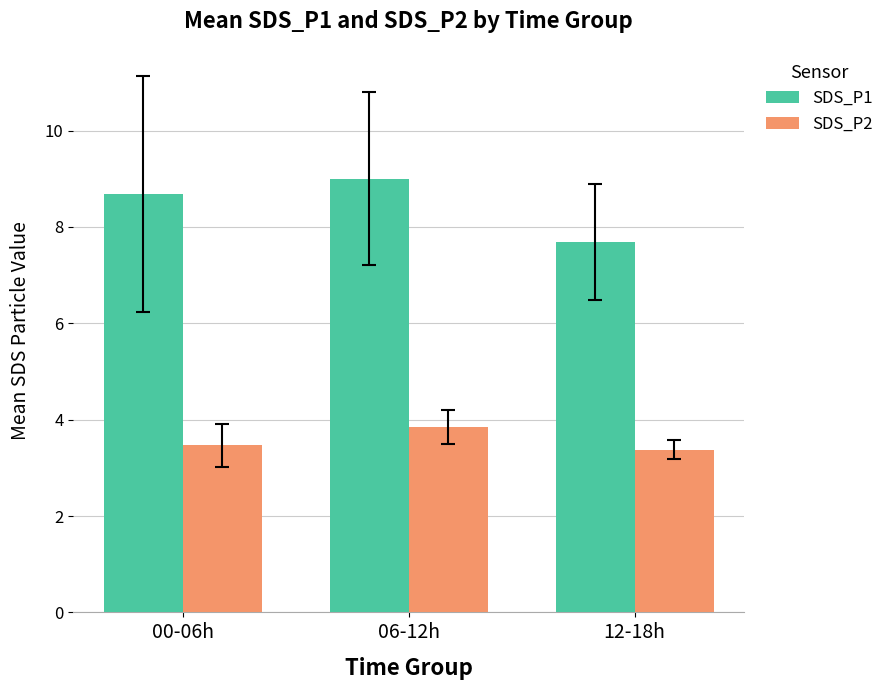

What is the label of the 2nd bar from the right?

06-12h